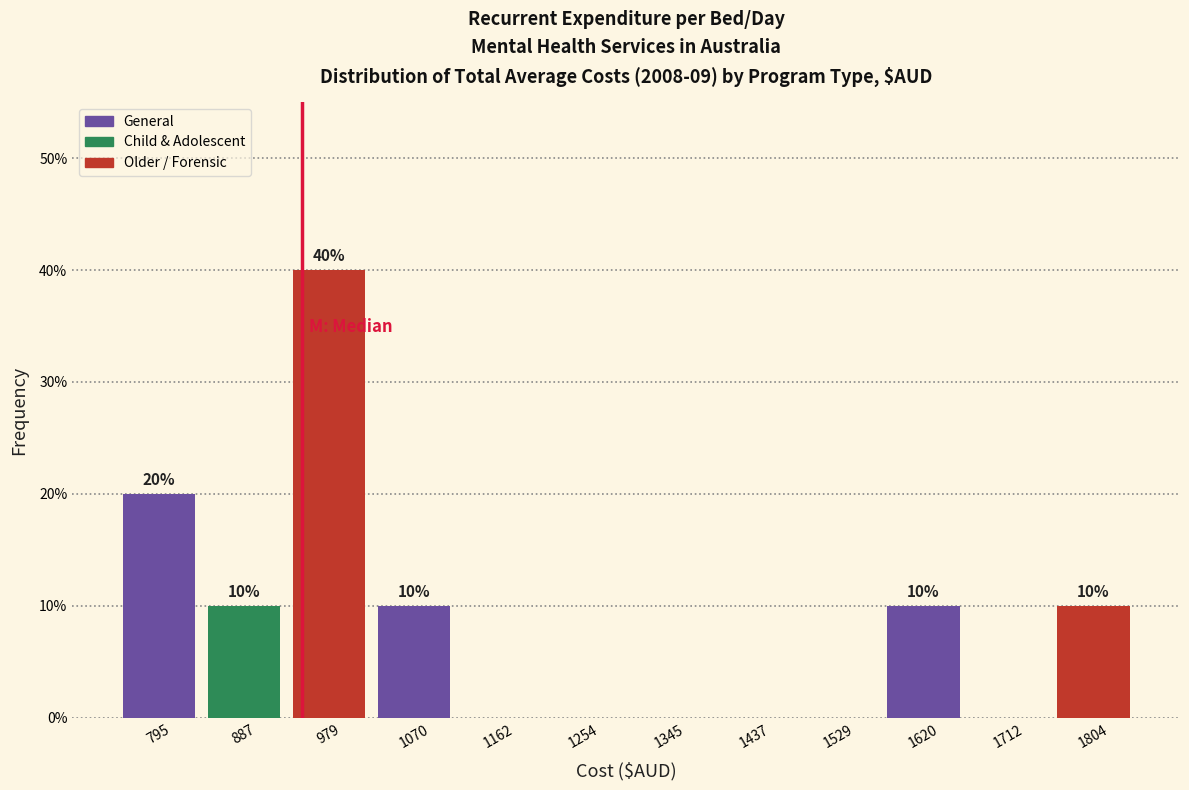

Over which range of the x-axis is the bar tallest?

930 to 1030